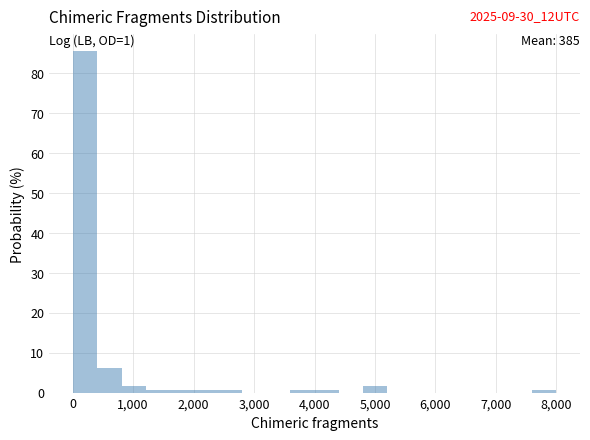

Read against the x-axis, roughly where is the centre of the tallest bar?

200